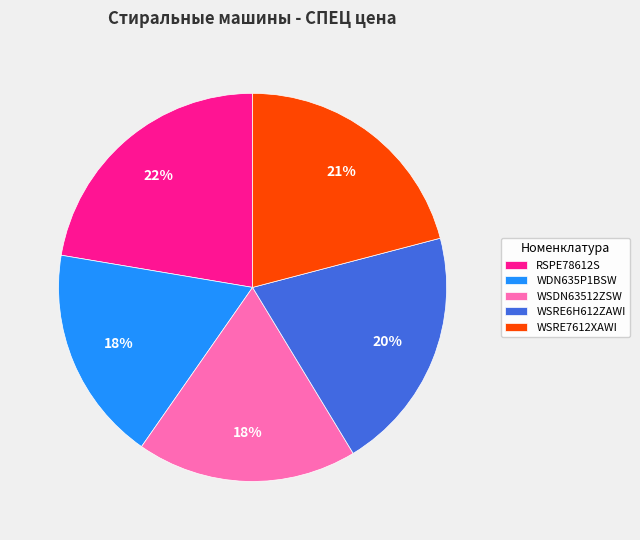

Do WDN635P1BSW and WSRE6H612ZAWI together represent more than half of the pie?

No